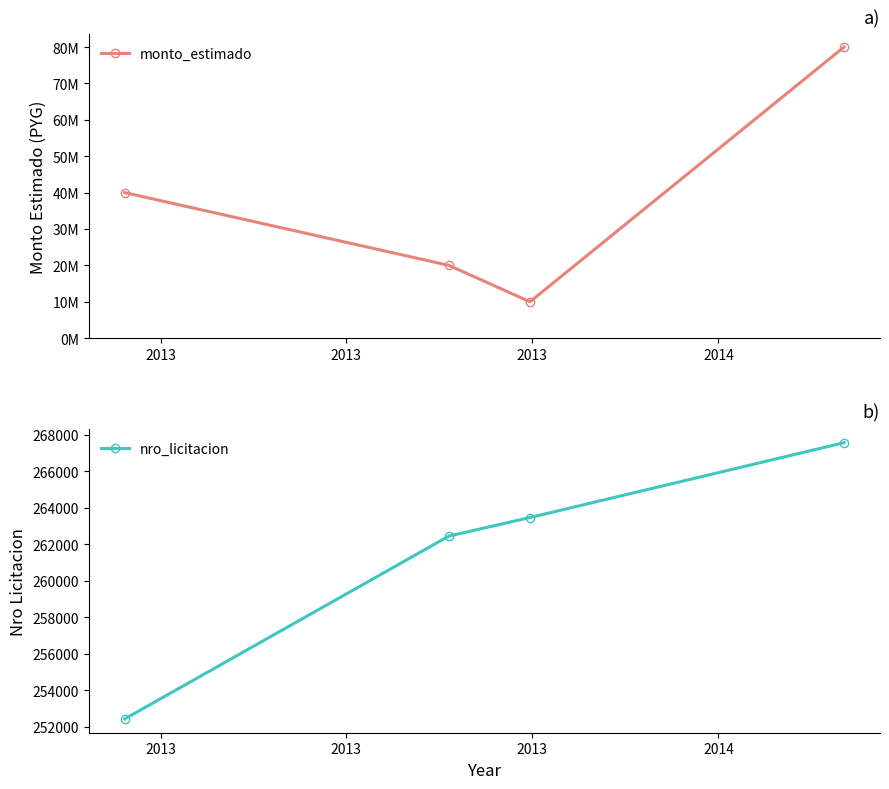

What is the lowest value of the nro_licitacion series?

252432